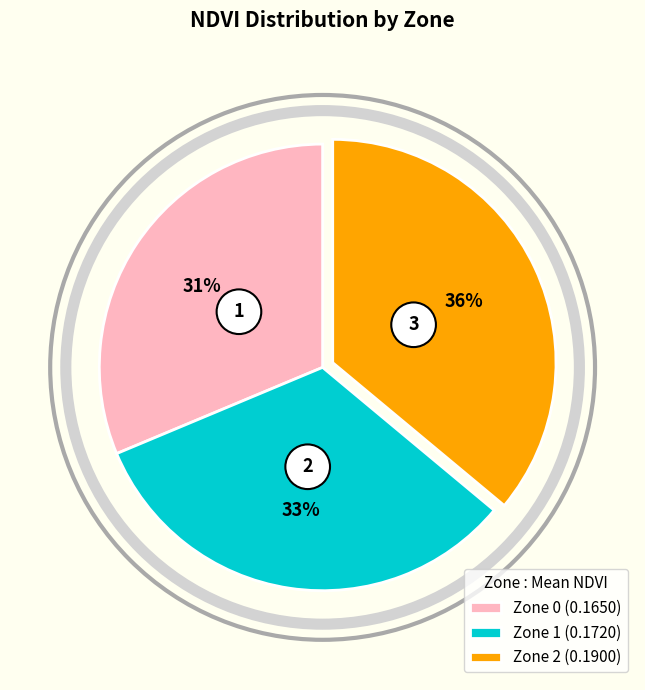

True or false: Zone 0 accounts for 23% of the total.

False